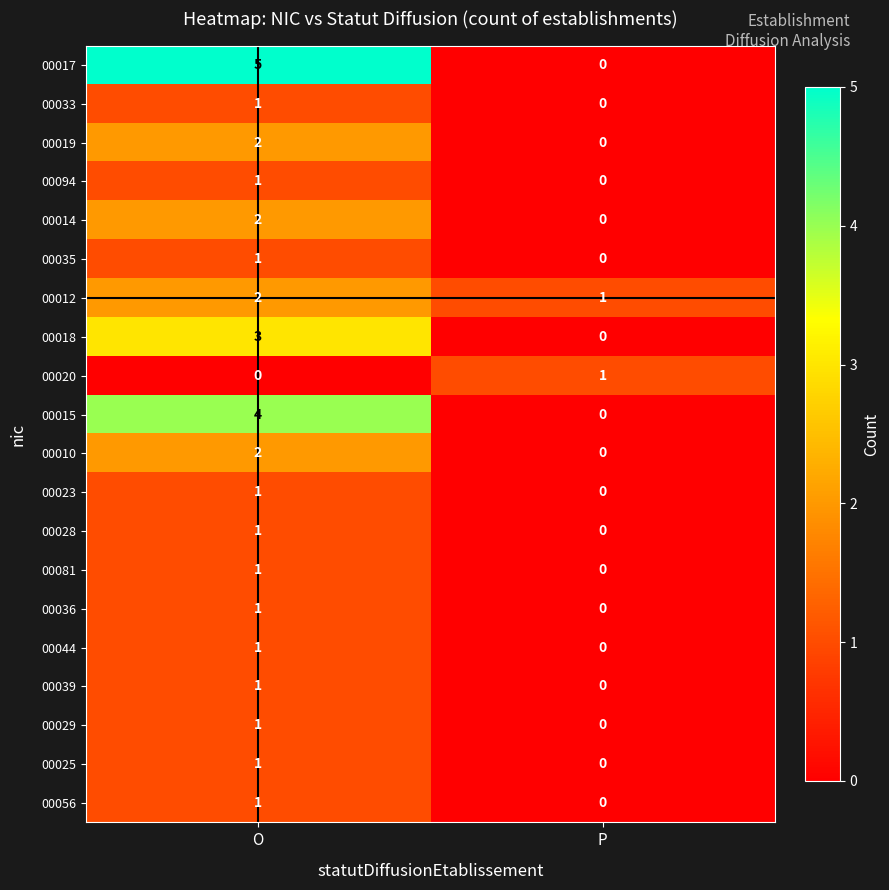

Which series changed the most between O and P?

00017